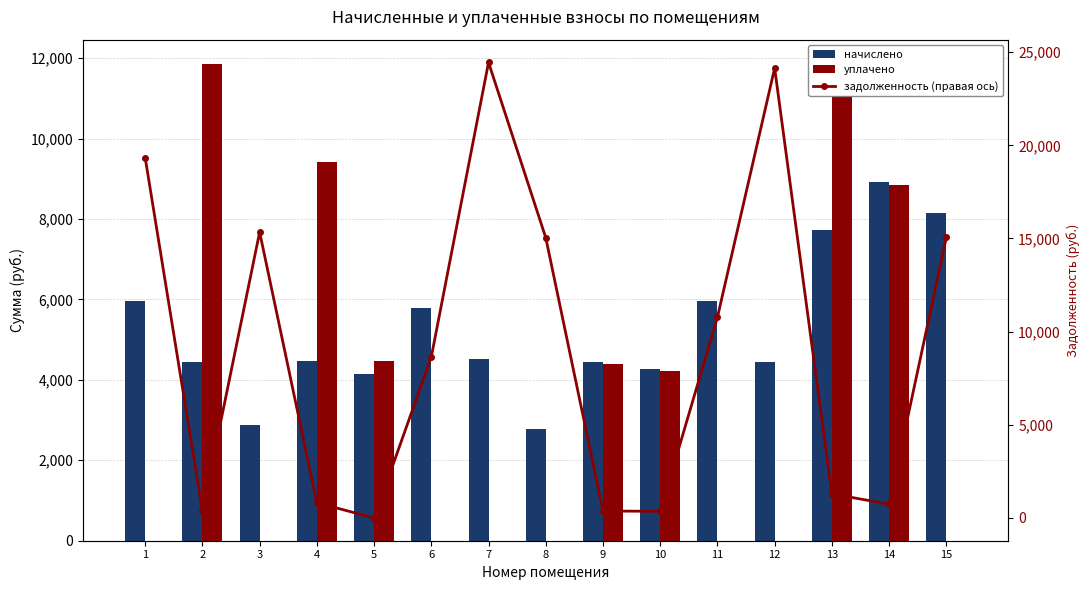

Is the value of начислено at 10 greater than the value of уплачено at 7?

Yes